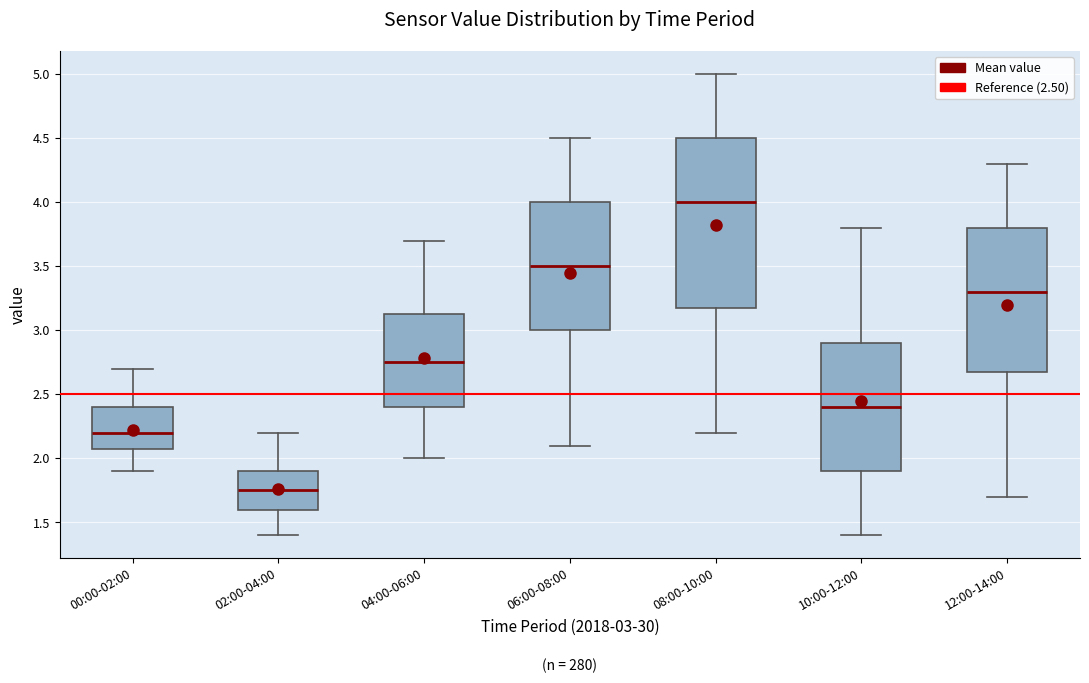

Reading left to right, transcribe this box plot: for each box, give where its median line is, the range the box spans, and where its two whiskers end, as read against the y-axis. The values are not printed on the chart, so give them approximately, as read against the axis.

00:00-02:00: median 2.20, box 2.10 to 2.40, whiskers 1.90 to 2.70
02:00-04:00: median 1.75, box 1.60 to 1.90, whiskers 1.40 to 2.20
04:00-06:00: median 2.75, box 2.40 to 3.15, whiskers 2.00 to 3.70
06:00-08:00: median 3.50, box 3.00 to 4.00, whiskers 2.10 to 4.50
08:00-10:00: median 4.00, box 3.20 to 4.50, whiskers 2.20 to 5.00
10:00-12:00: median 2.40, box 1.90 to 2.90, whiskers 1.40 to 3.80
12:00-14:00: median 3.30, box 2.70 to 3.80, whiskers 1.70 to 4.30